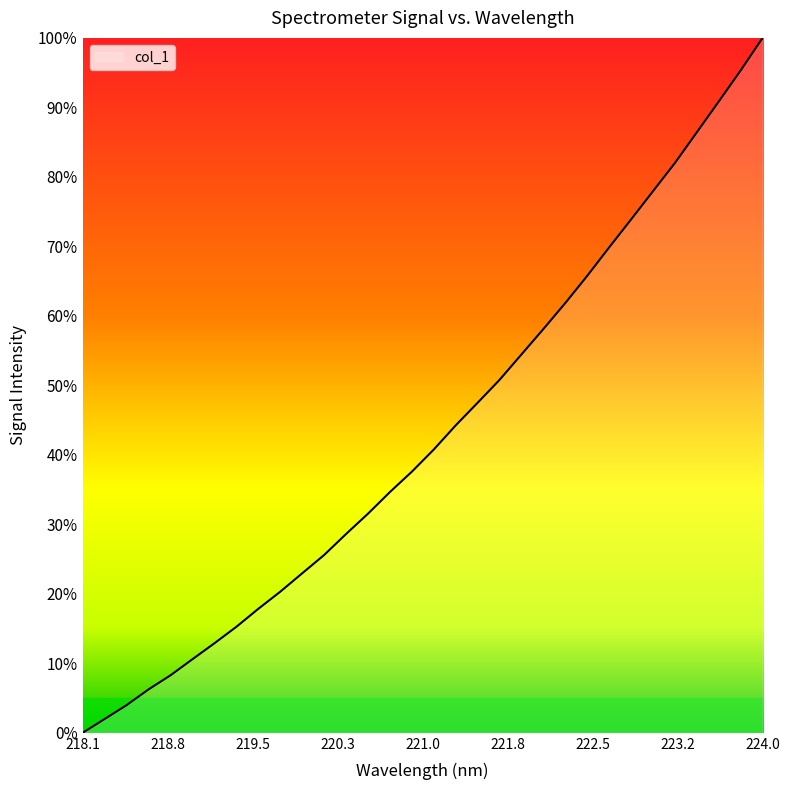

List the labels in order of value, smallest first.

218.0596, 218.2508, 218.442, 218.6332, 218.8244, 219.0156, 219.2067, 219.3979, 219.589, 219.7801, 219.9712, 220.1623, 220.3533, 220.5444, 220.7354, 220.9264, 221.1174, 221.3083, 221.4993, 221.6902, 221.8812, 222.0721, 222.263, 222.4538, 222.6447, 222.8355, 223.0264, 223.2172, 223.408, 223.5987, 223.7895, 223.9802